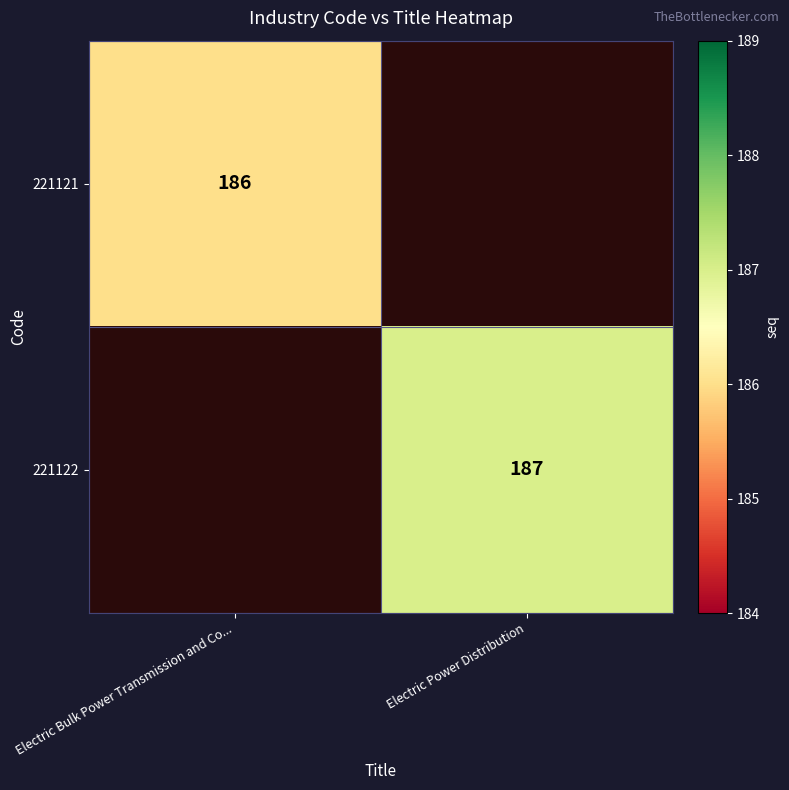

The value of 221121 at Electric Bulk Power Transmission and Co... is 316. True or false?

False